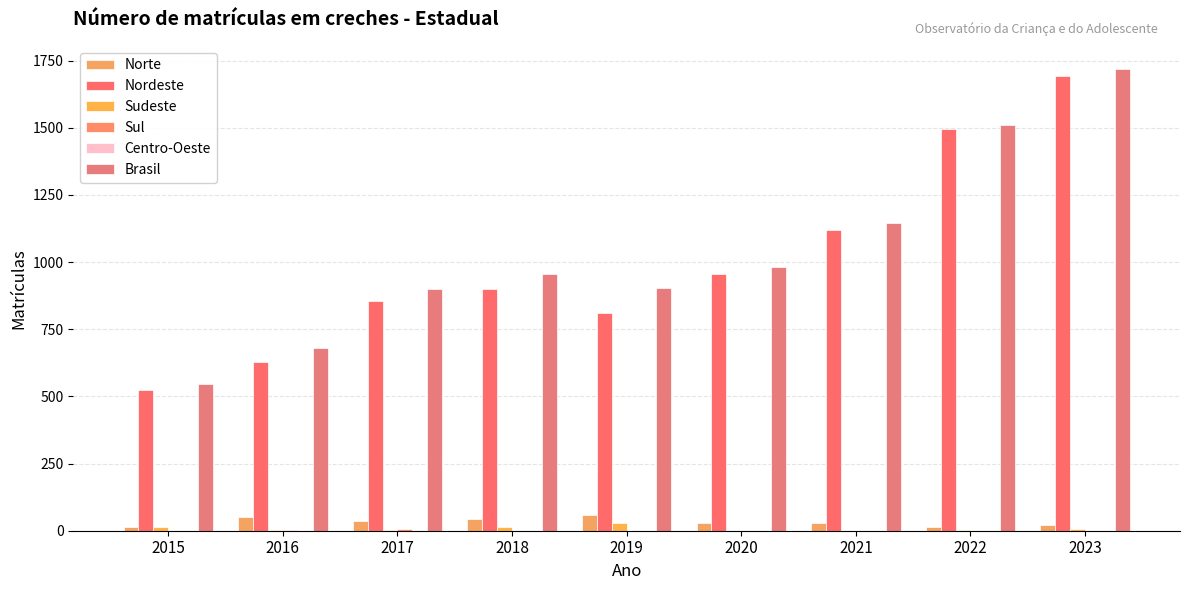

Reading right to left, list all the values displayed in this chart.

Norte: 23	13	27	27	60	43	35	50	12
Nordeste: 1691	1497	1119	954	812	901	855	627	522
Sudeste: 5	1	0	0	30	13	2	2	12
Sul: 0	0	0	0	0	0	6	2	0
Centro-Oeste: 0	0	0	0	0	0	0	0	0
Brasil: 1719	1511	1146	981	902	957	898	681	546